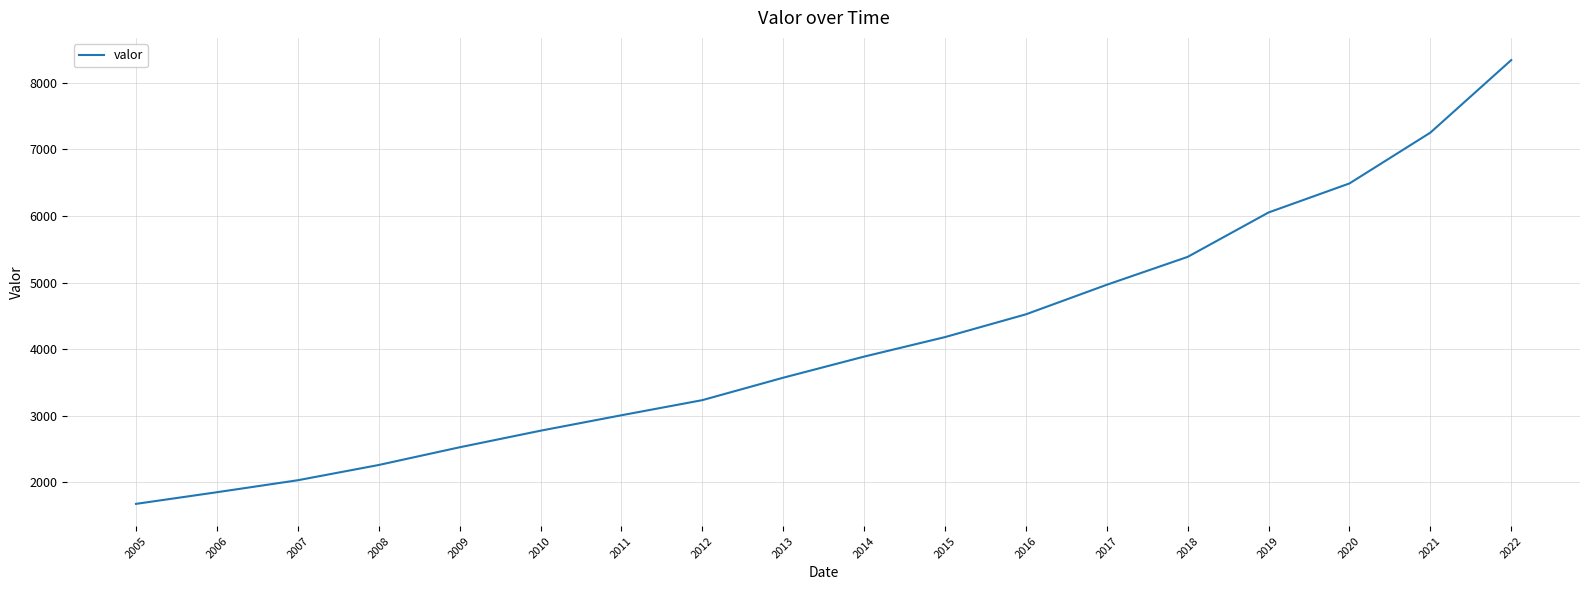

Approximately how many times larger is the value at 2008 compared to 2011?

0.8